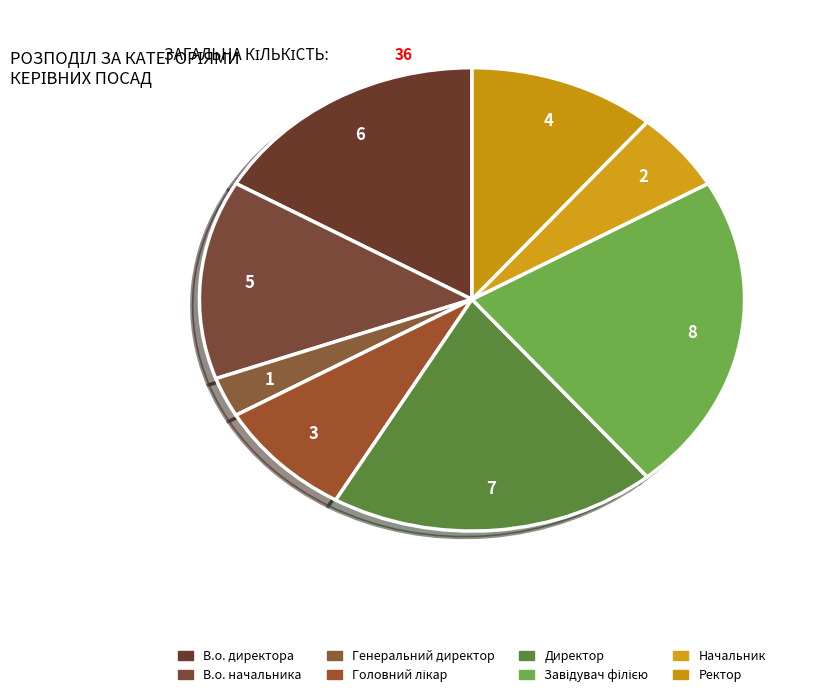

How many segments does this pie chart have?

8